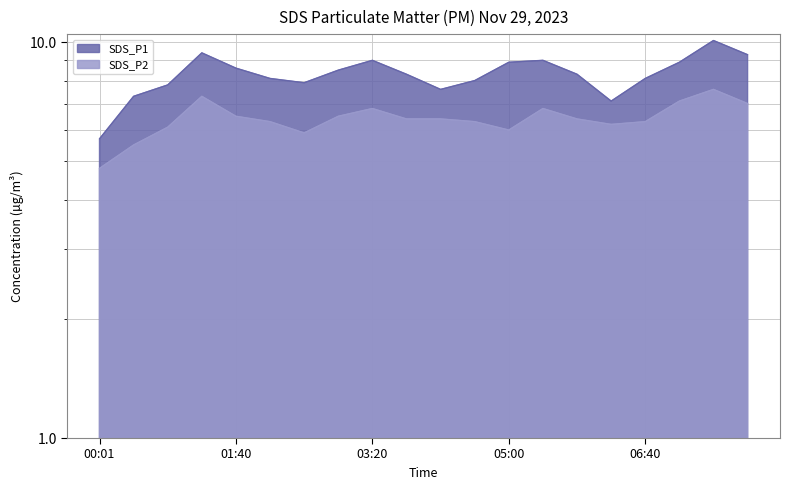

At which category is the sum across all series the highest?

07:30